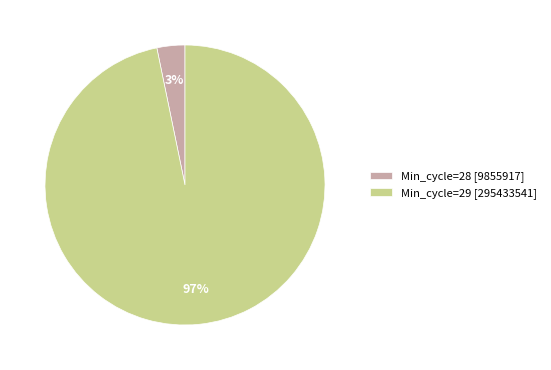

What is the largest slice in the pie chart?

Min_cycle=29 [295433541]